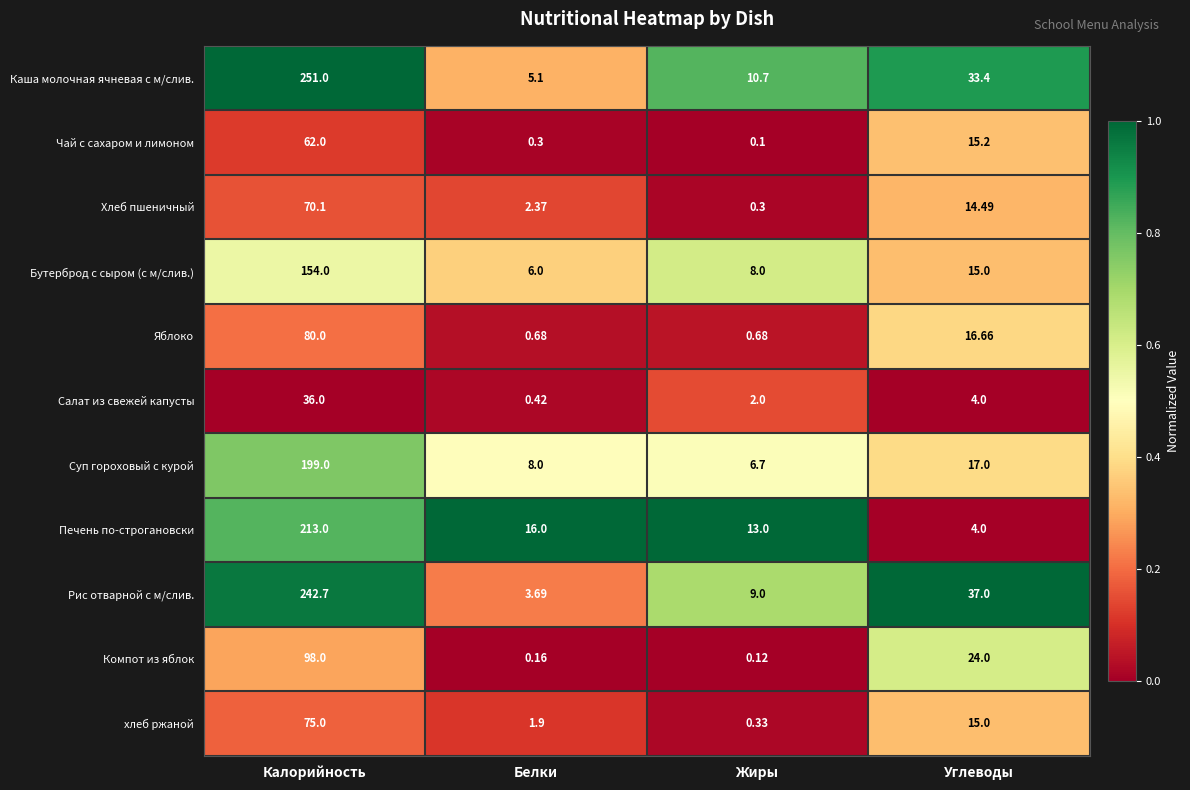

Rank the series at Белки from highest to lowest value.

Печень по-строгановски, Суп гороховый с курой, Бутерброд с сыром (с м/слив.), Каша молочная ячневая с м/слив., Рис отварной с м/слив., Хлеб пшеничный, хлеб ржаной, Яблоко, Салат из свежей капусты, Чай с сахаром и лимоном, Компот из яблок